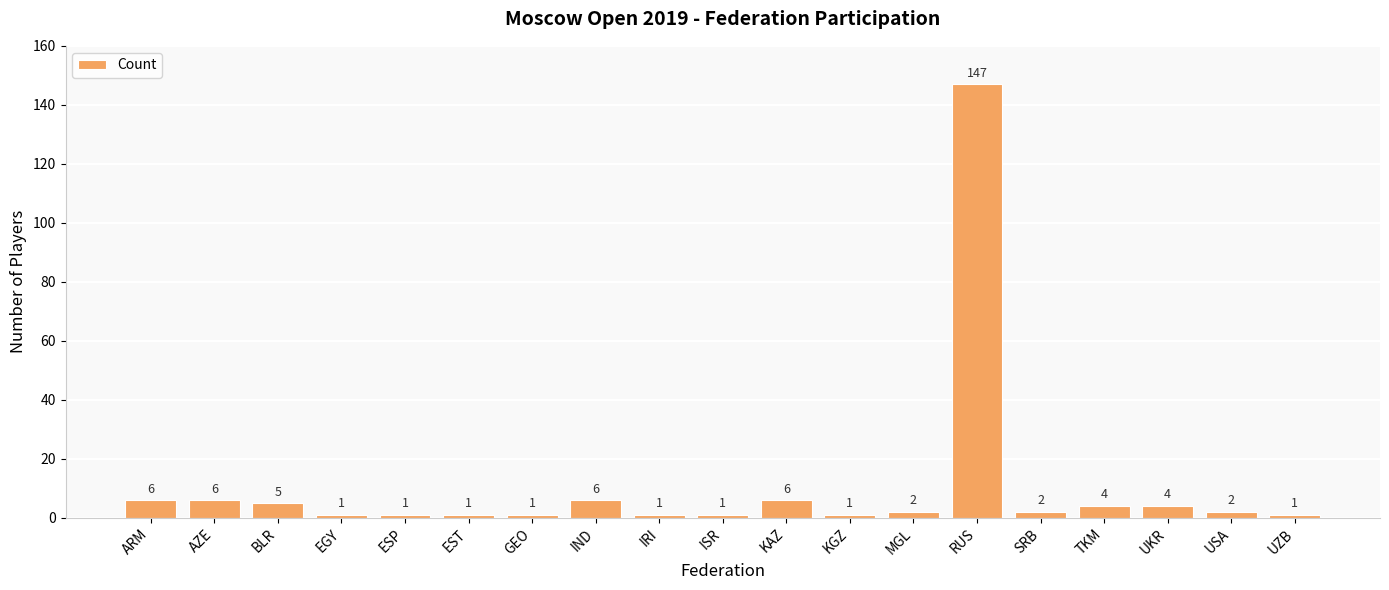

Is it true that the value at ESP is 1?

True